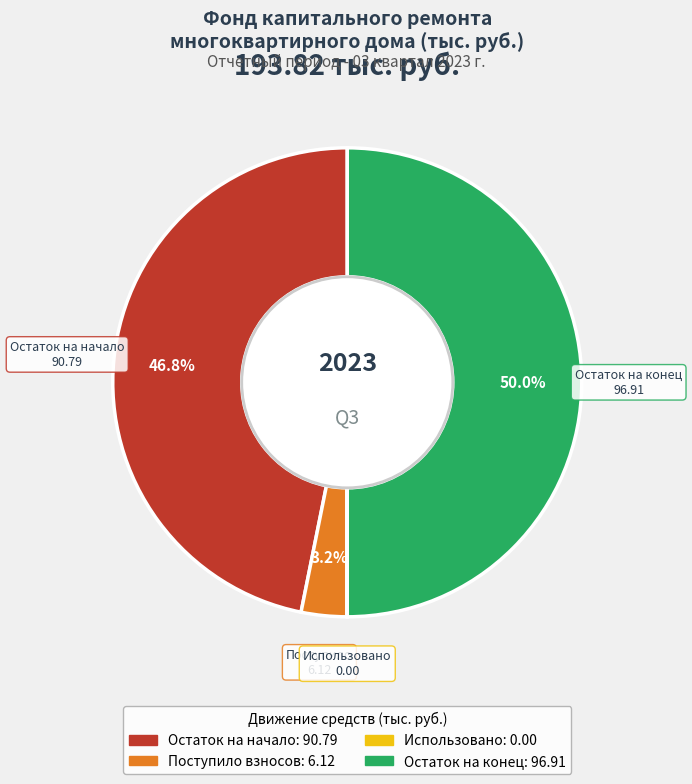

Is the sum of Остаток на конец and Поступило greater than half?

Yes